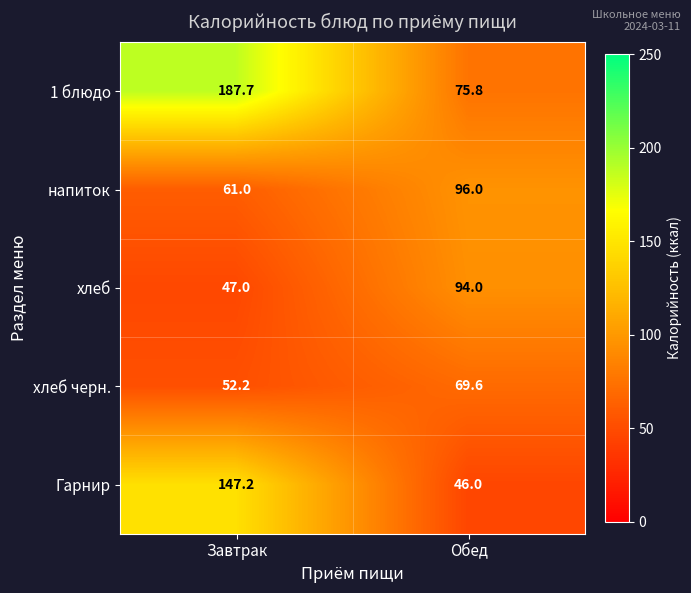

Which series has the largest range (max minus min)?

1 блюдо